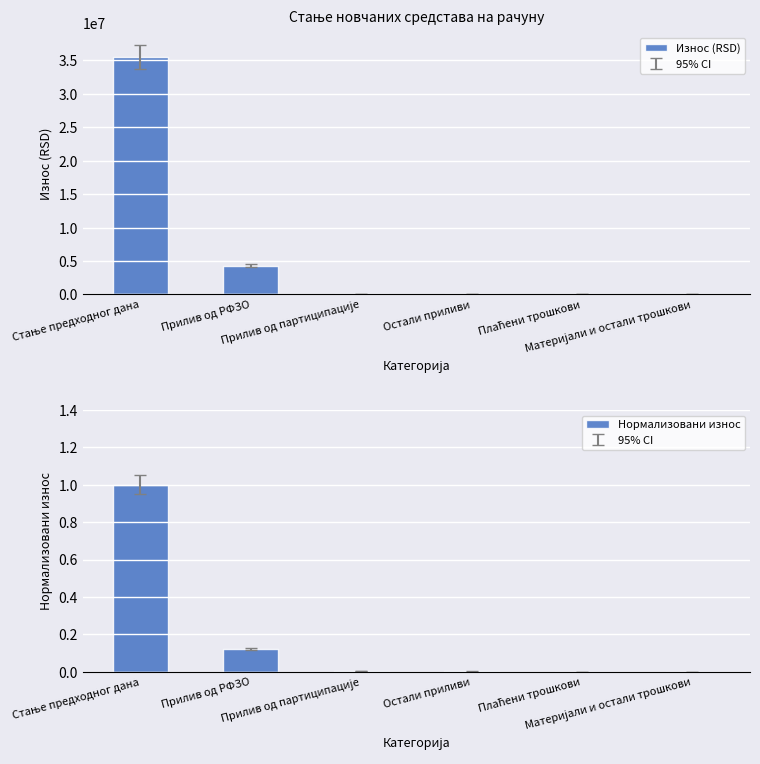

At Плаћени трошкови, list the series in order from largest to smallest.

Износ (RSD), Нормализовани износ